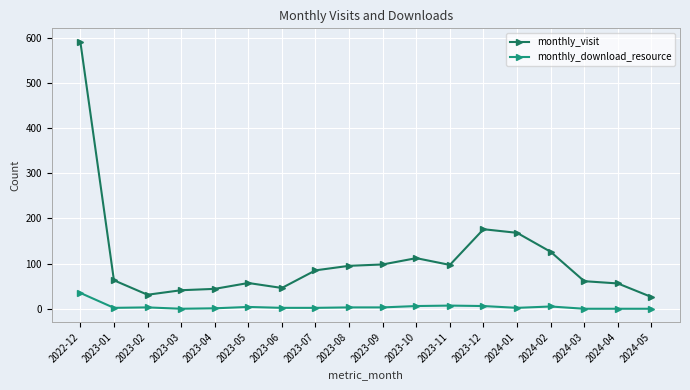

How many data points does each series have?

18